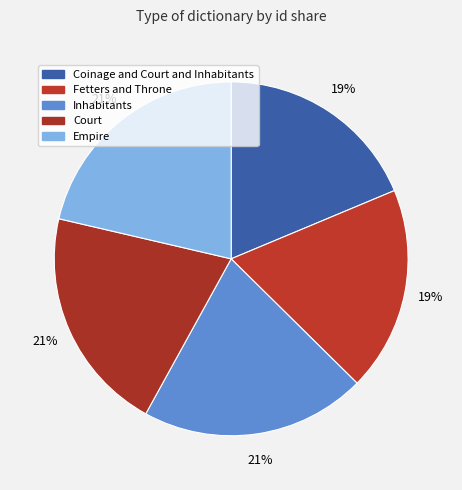

How many slices are in this pie chart?

5